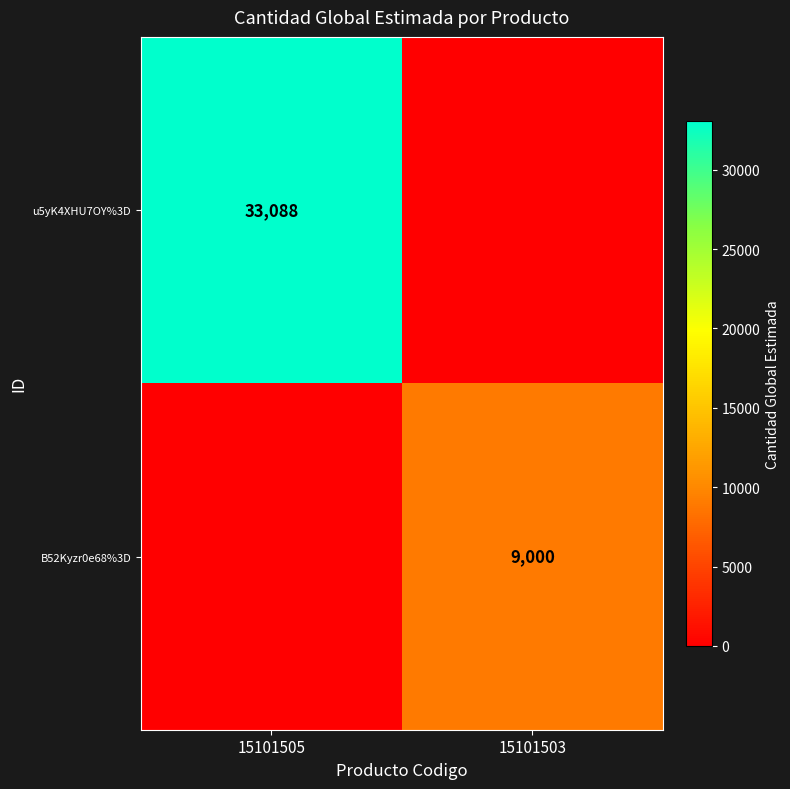

The value of u5yK4XHU7OY%3D at 15101505 is 19558. True or false?

False